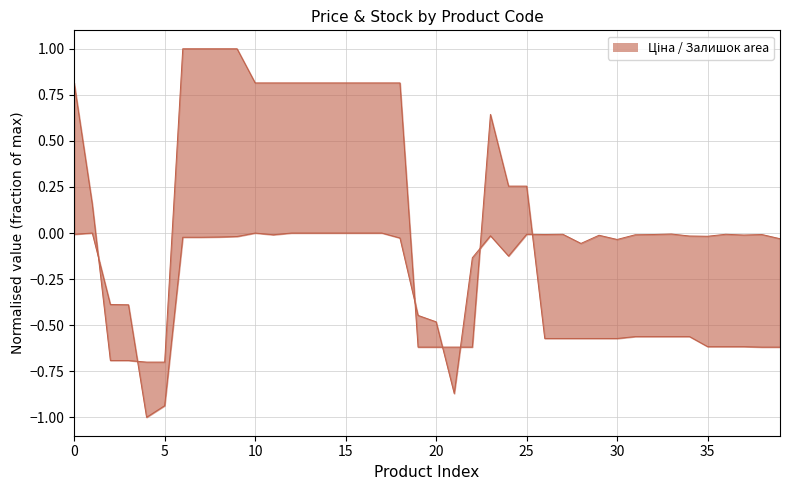

Which series has the largest range (max minus min)?

Ціна (line)